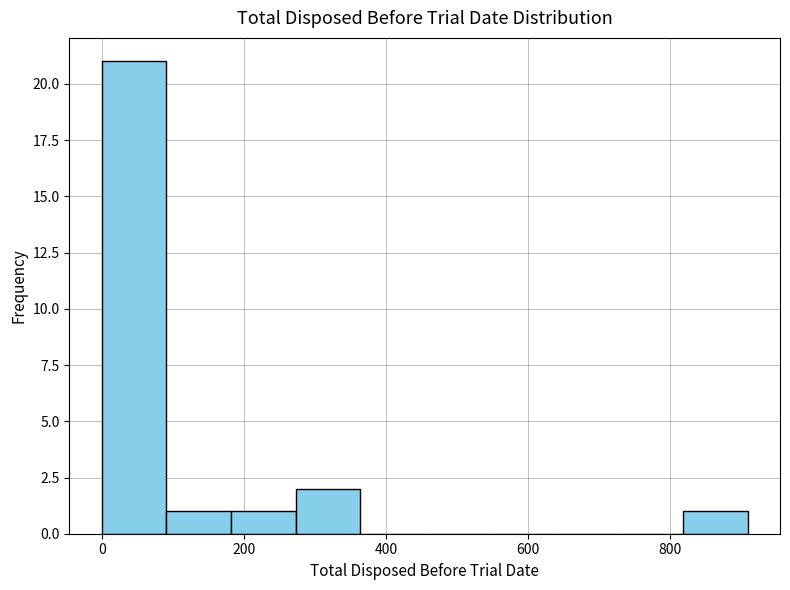

Which range on the x-axis has the tallest bar?

0 to 100